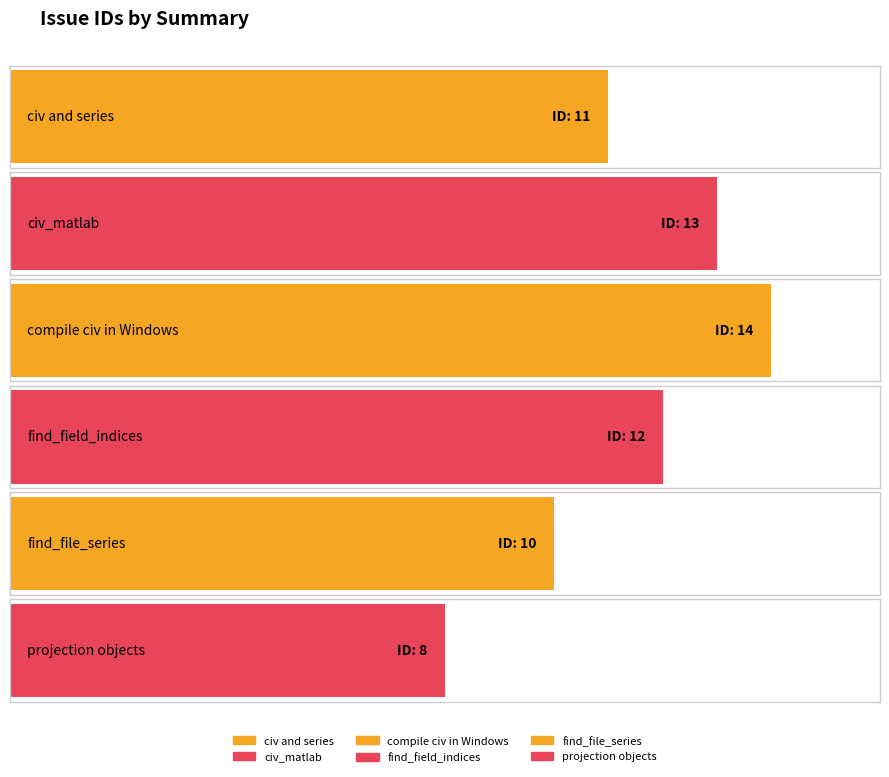

At which label does the data first exceed 12?

civ_matlab